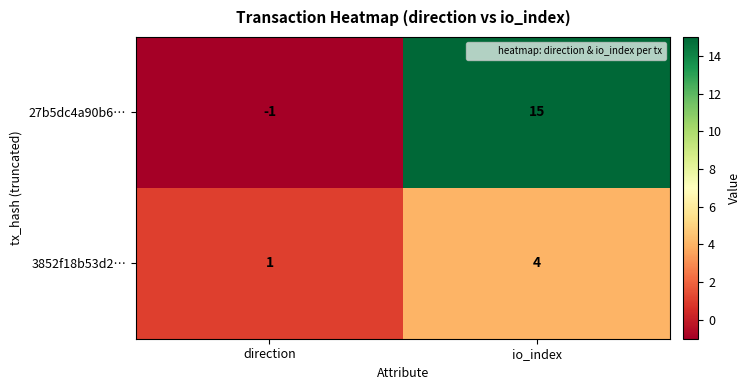

At which label is 27b5dc4a90b6… closest to 7?

direction